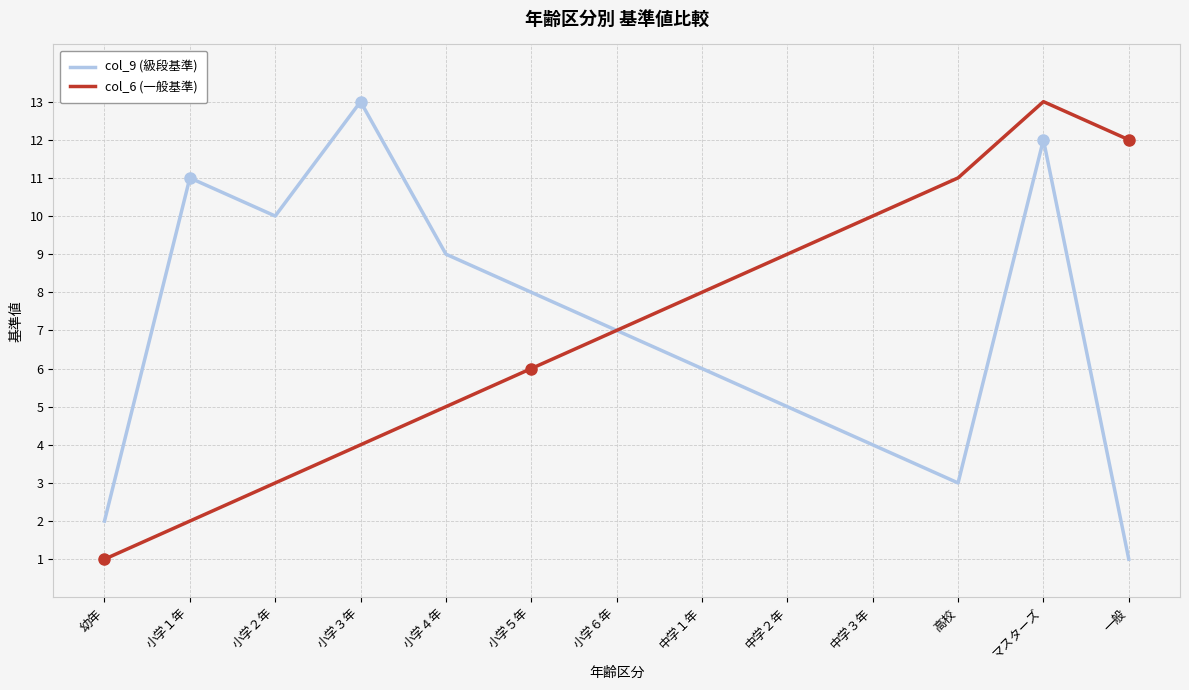

What is the difference between the maximum and minimum values in the col_6 (一般基準) series?

12